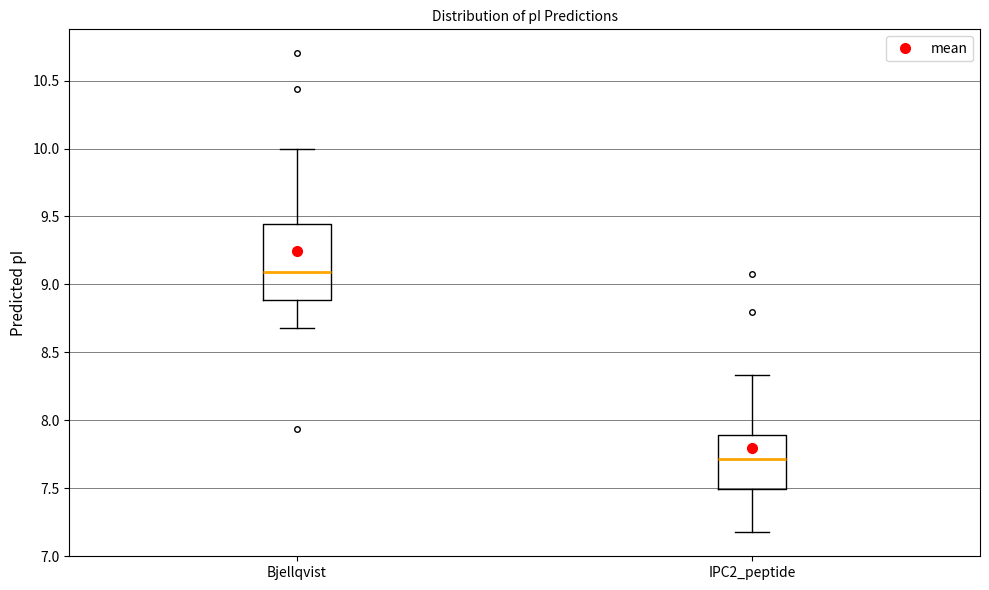

Reading left to right, read every box against the y-axis: the position of its median line, the range the box covers, and the ends of its whiskers. The values are not printed on the chart, so give them approximately, as read against the axis.

Bjellqvist: median 9.10, box 8.90 to 9.45, whiskers 8.70 to 10.00
IPC2_peptide: median 7.70, box 7.50 to 7.90, whiskers 7.20 to 8.35